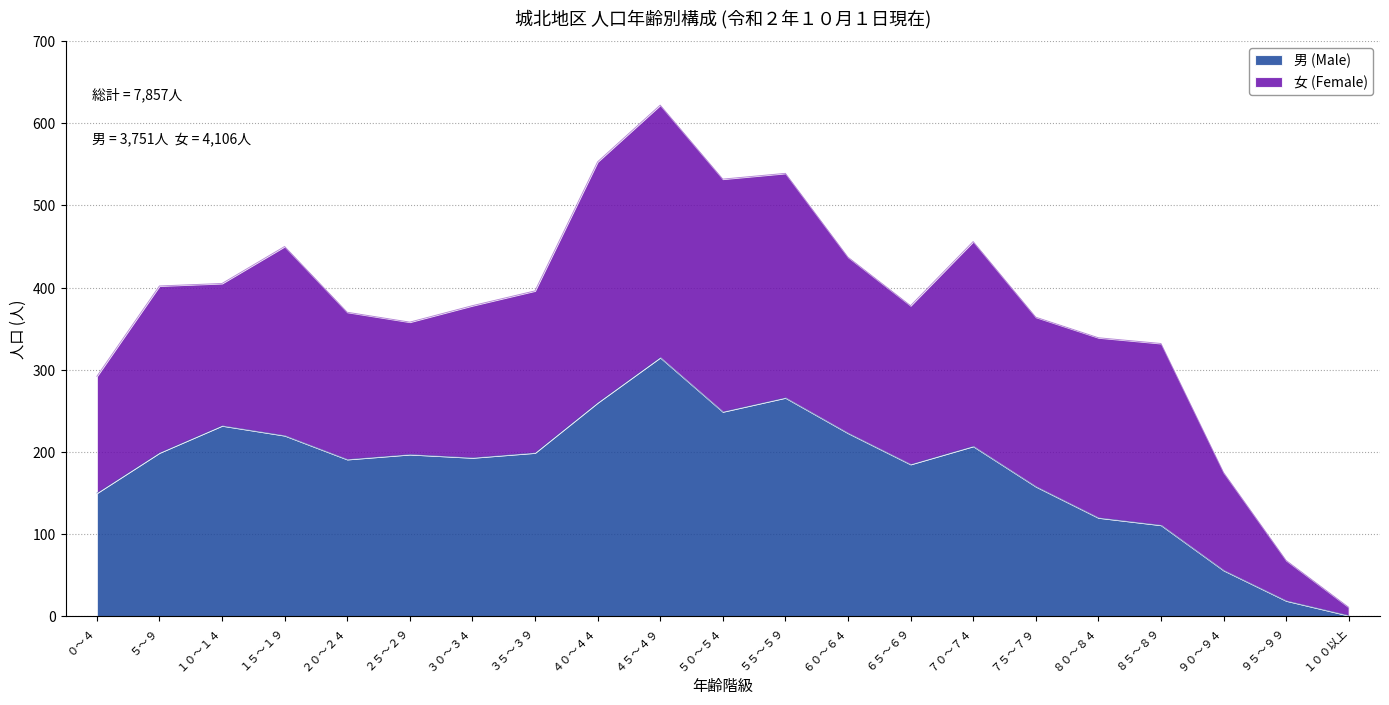

What is the maximum value shown in the chart?

315